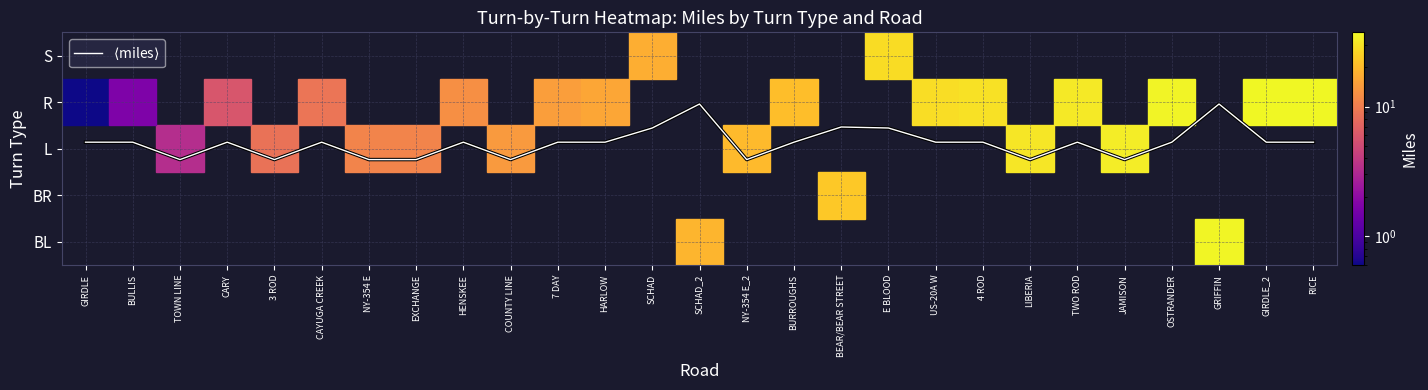

Is this an area chart (filled region under the line)?

No